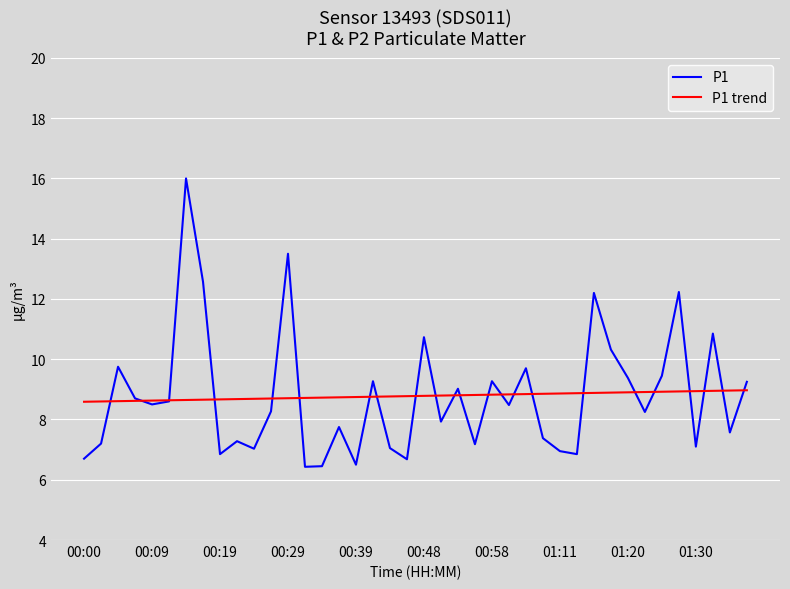

Which series has the largest range (max minus min)?

P1